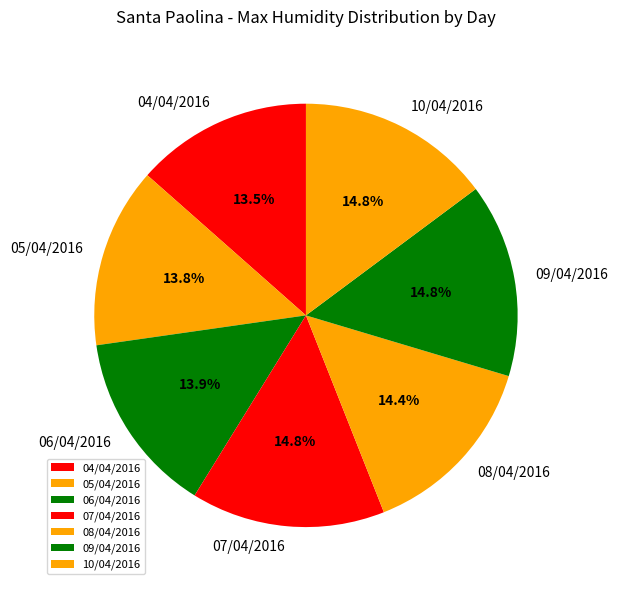

Between 04/04/2016 and 09/04/2016, which is larger?

09/04/2016